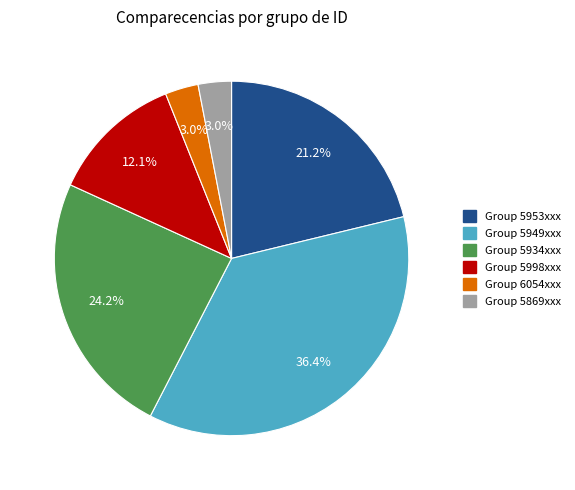

Combined, what portion of the pie is Group 5998xxx and Group 5953xxx?

33.3%